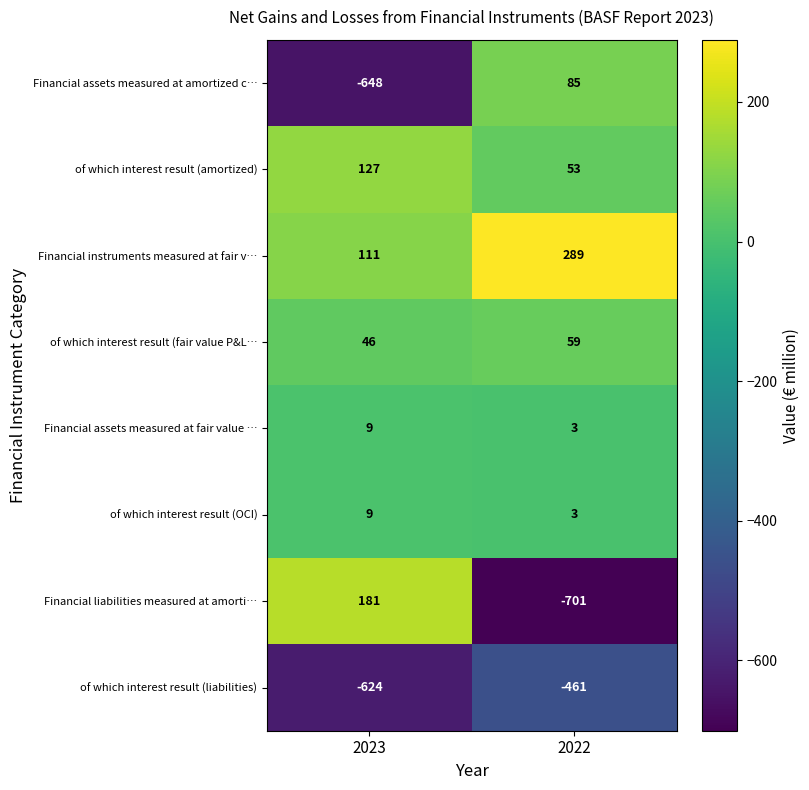

Reading right to left, list all the values displayed in this chart.

Financial assets measured at amortized c…: 85	-648
of which interest result (amortized): 53	127
Financial instruments measured at fair v…: 289	111
of which interest result (fair value P&L…: 59	46
Financial assets measured at fair value …: 3	9
of which interest result (OCI): 3	9
Financial liabilities measured at amorti…: -701	181
of which interest result (liabilities): -461	-624